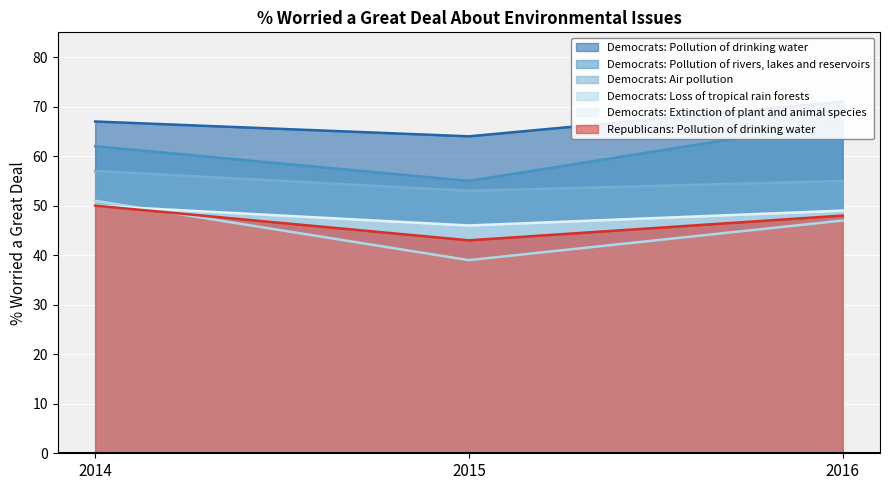

Where does the Democrats: Air pollution series first go above 55?

2014